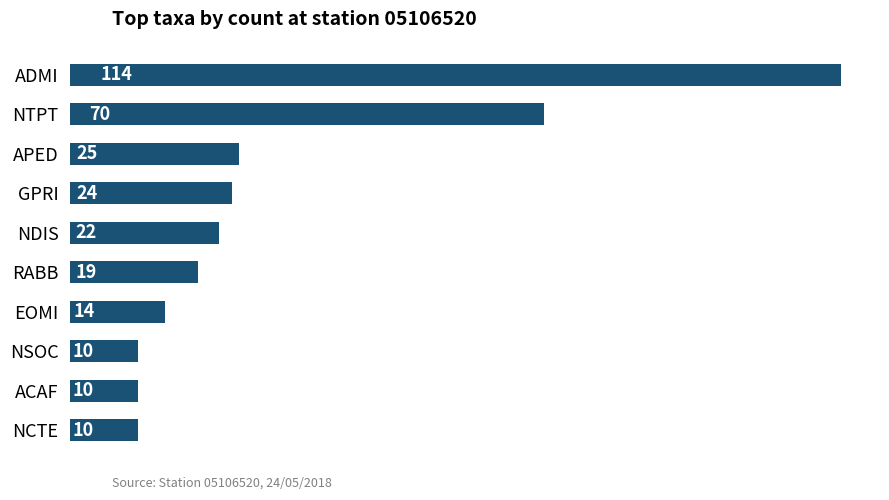

Reading top to bottom, list all the values displayed in this chart.

114	70	25	24	22	19	14	10	10	10